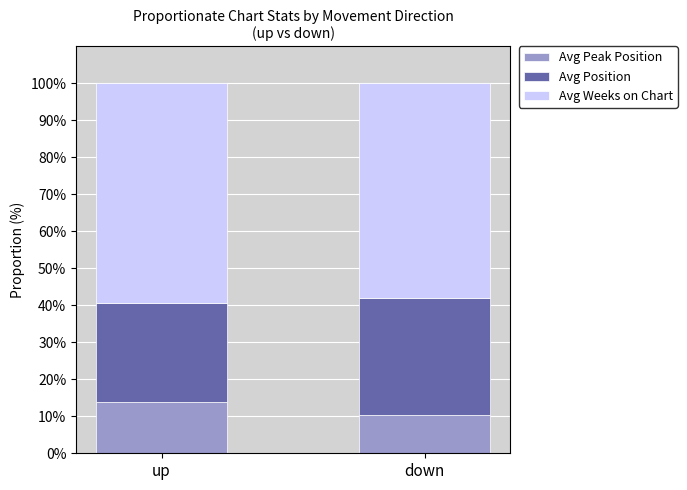

What is the total value across all series at up?

100.0